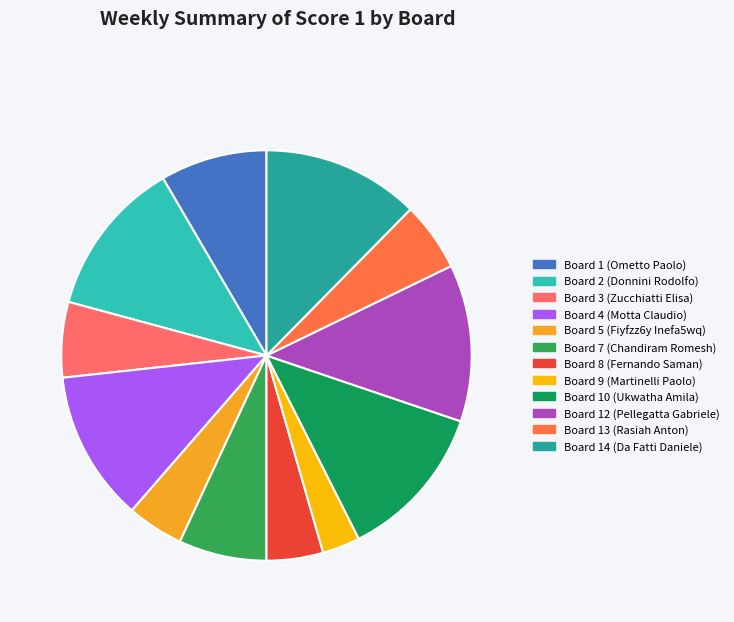

Count the number of slices in the pie.

12